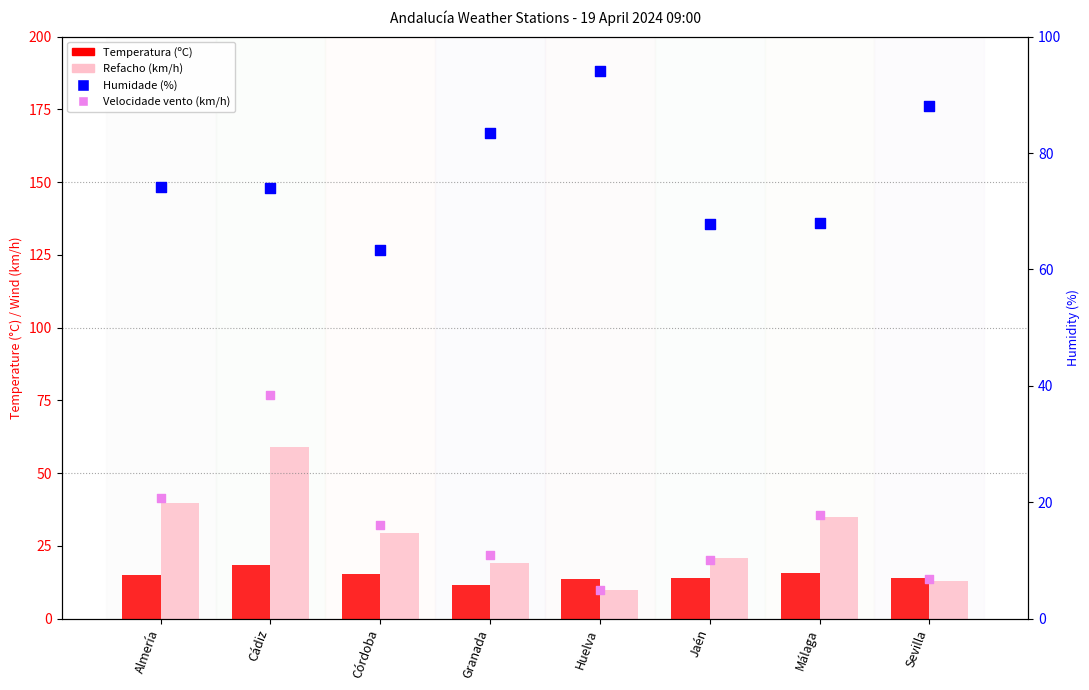

Which series reaches the minimum Y coordinate?

Velocidade do vento (km/h)